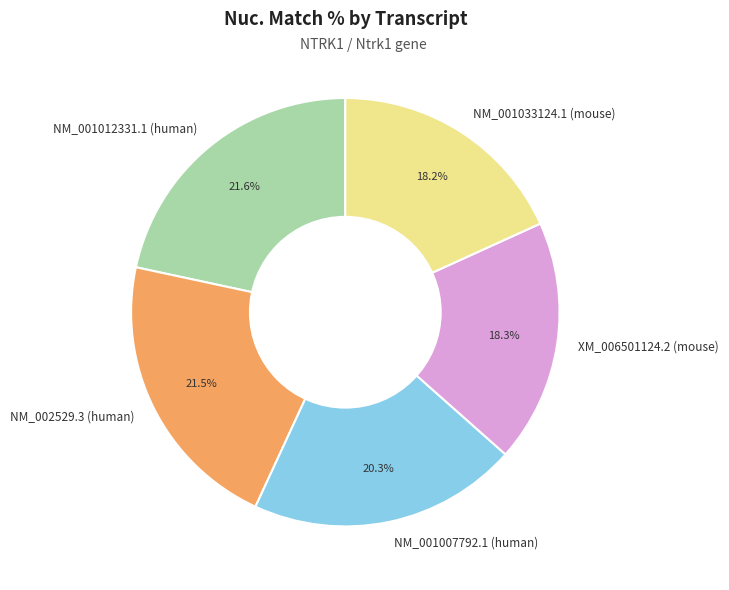

How many slices are in this pie chart?

5